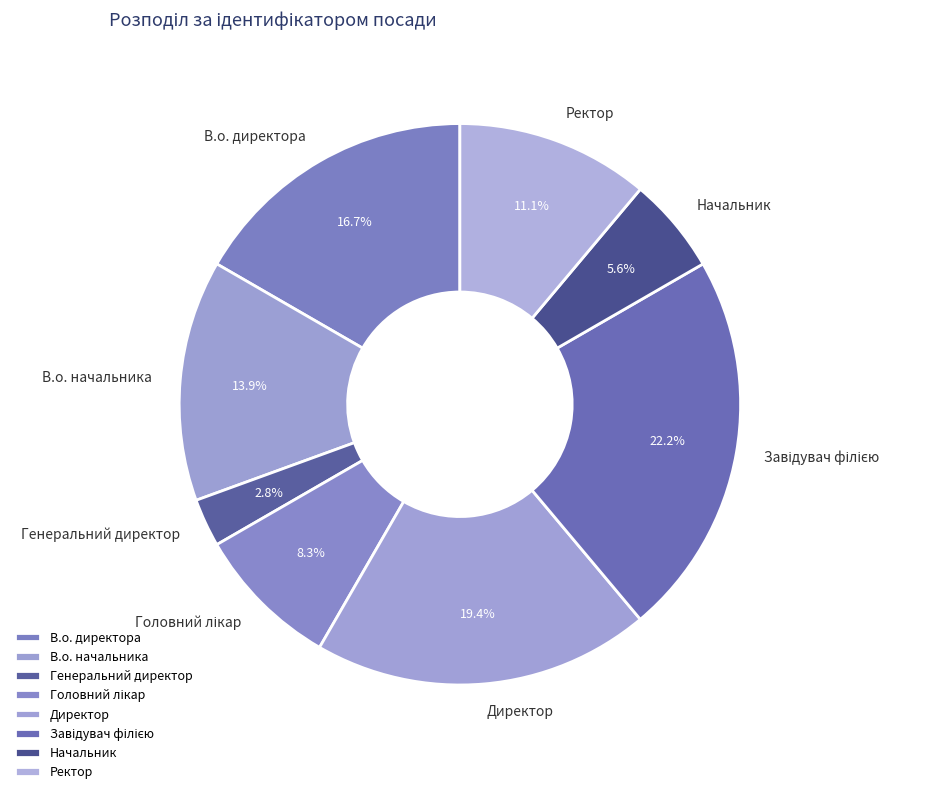

Is there a majority slice in this chart?

No